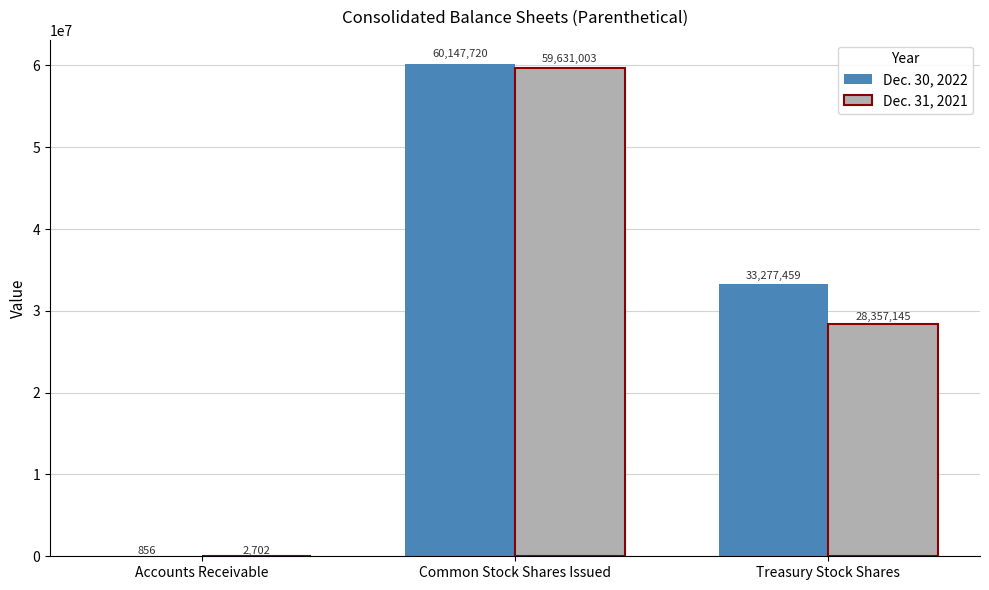

Which category has the highest value in the Dec. 30, 2022 series?

Common Stock Shares Issued